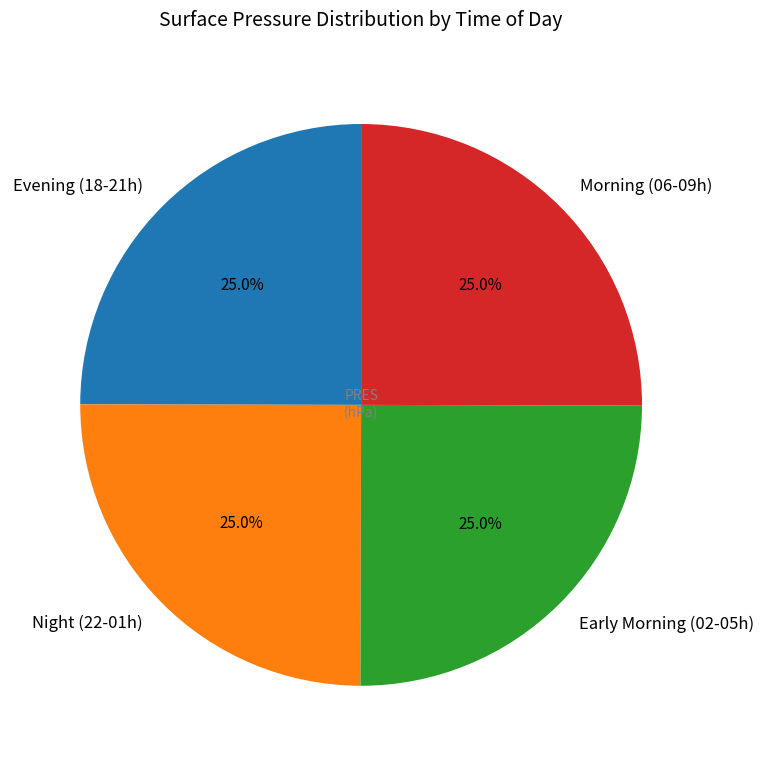

What portion of the pie excludes Night (22-01h)?

75.0%